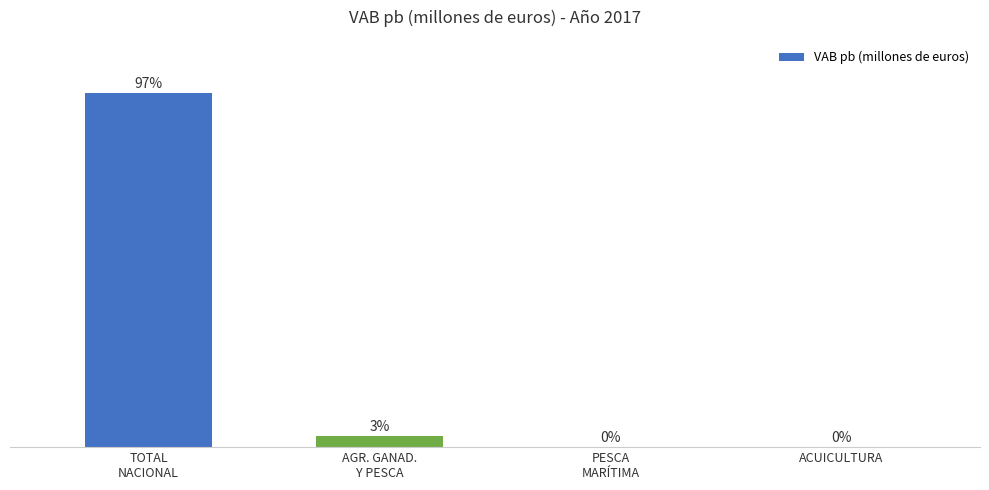

At which label is the value closest to 526723?

AGR. GANAD.
Y PESCA